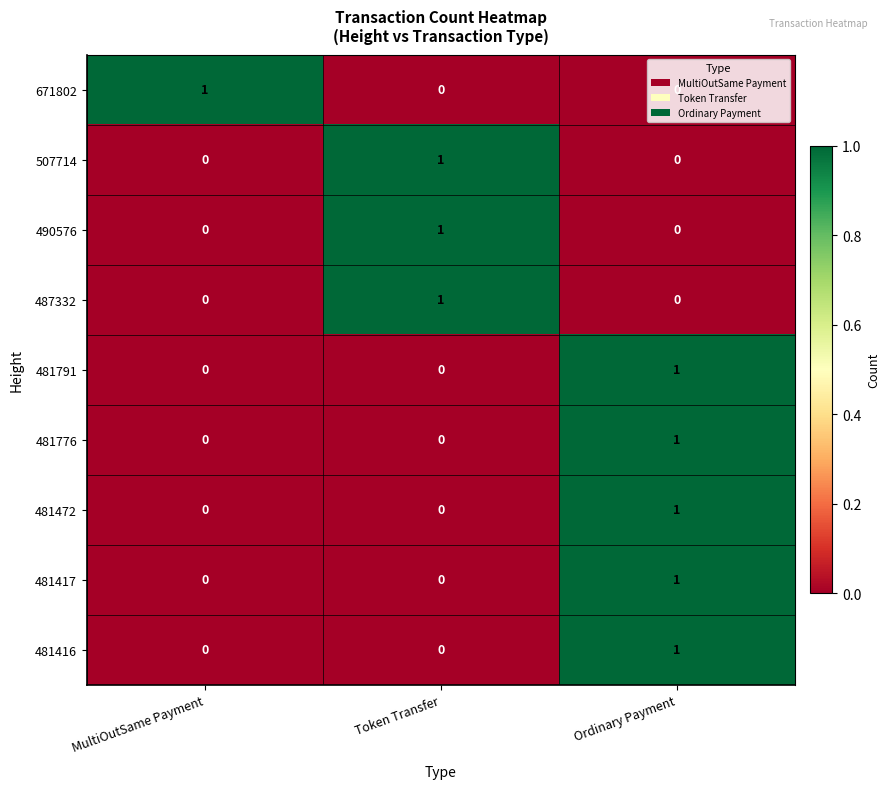

How many 481417 values are between 0 and 1?

3